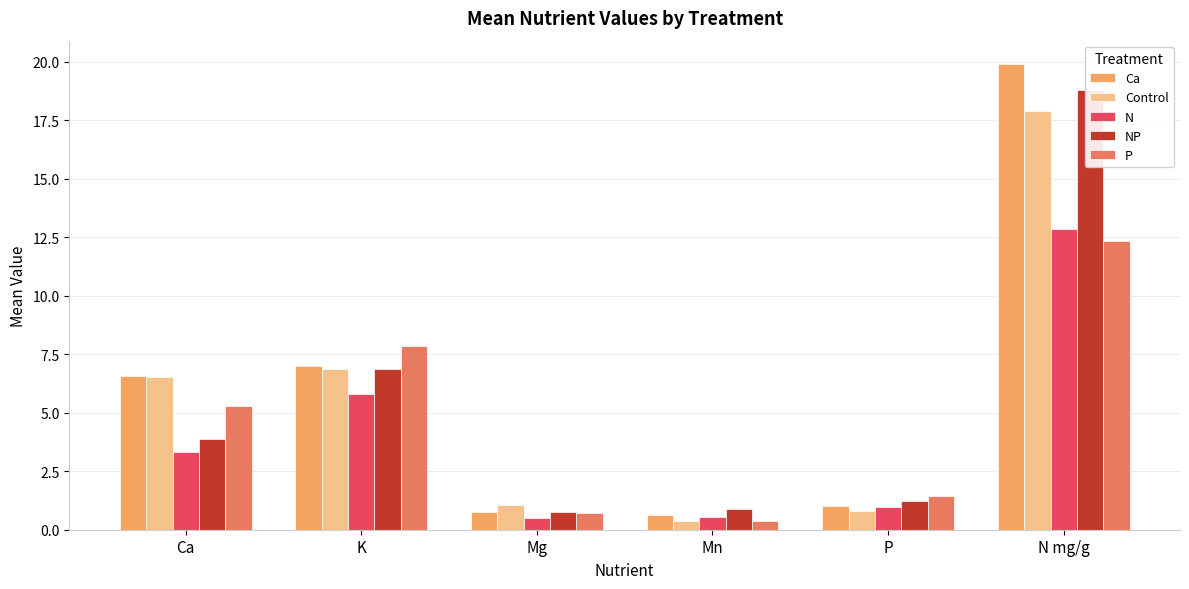

What is the maximum value for N?

12.8